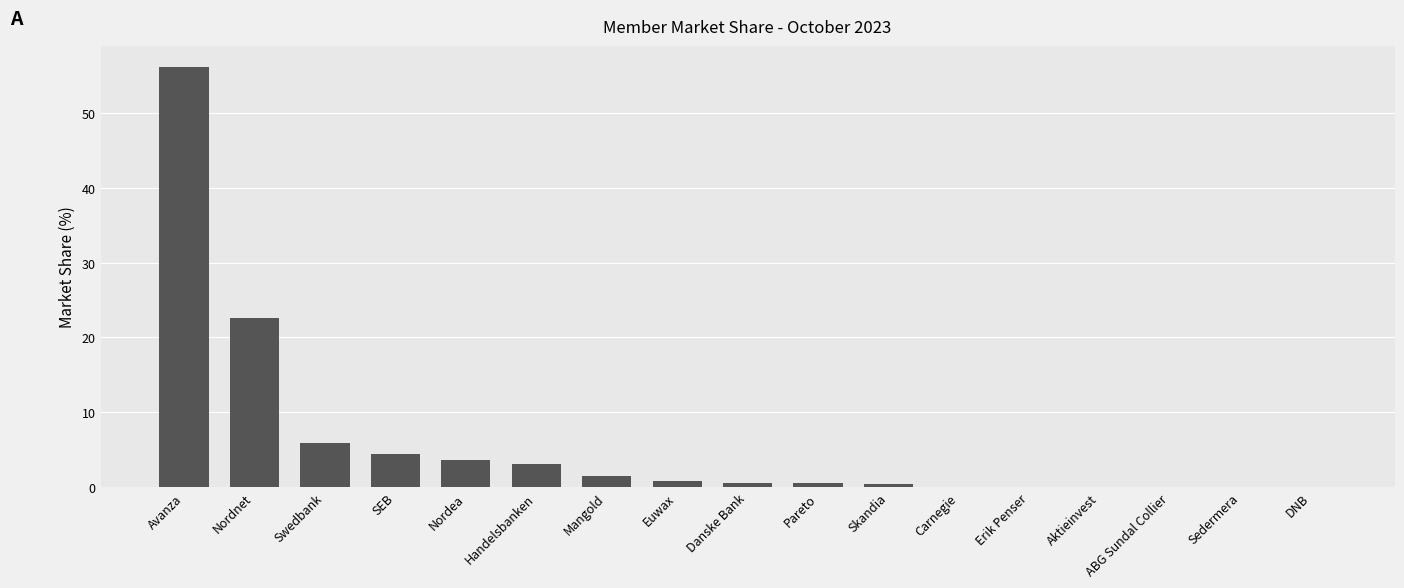

Where is the data nearest to the value 28?

Nordnet